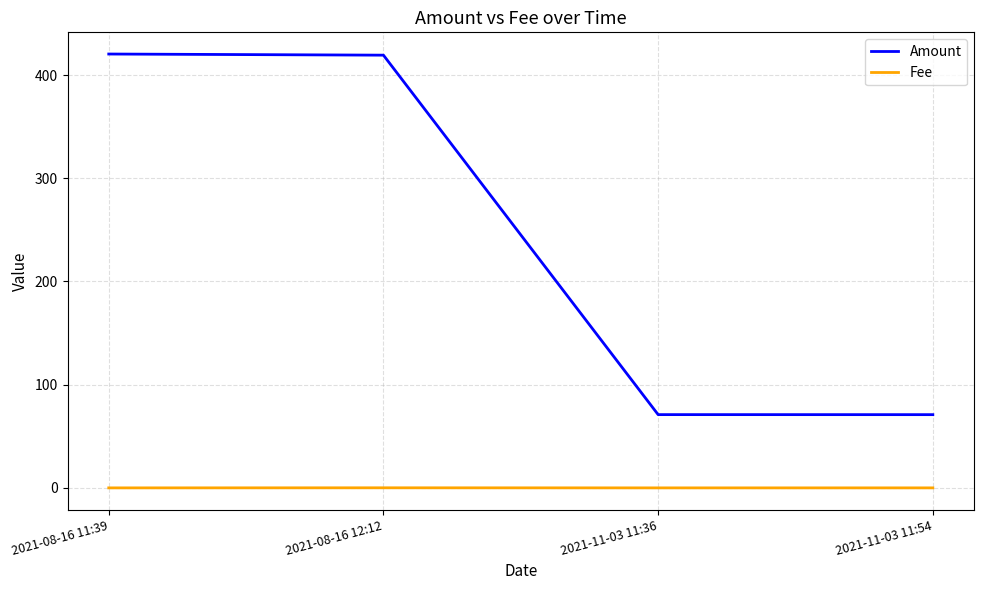

True or false: Amount has a value of 419.3 at 2021-08-16 12:12.

True